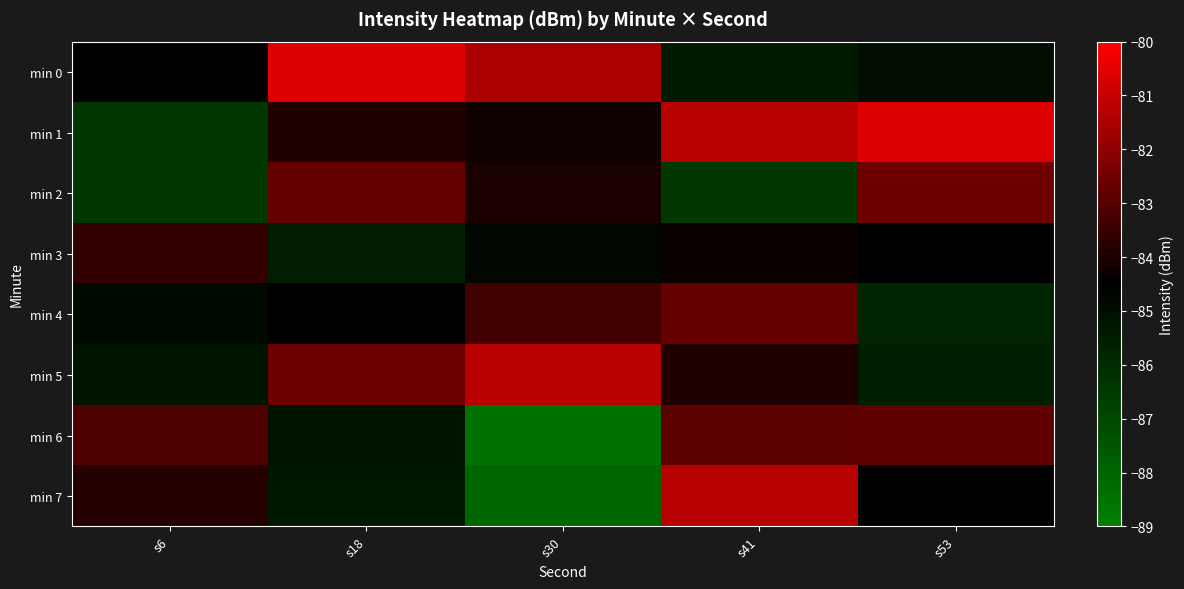

Which series has the largest range (max minus min)?

min 7